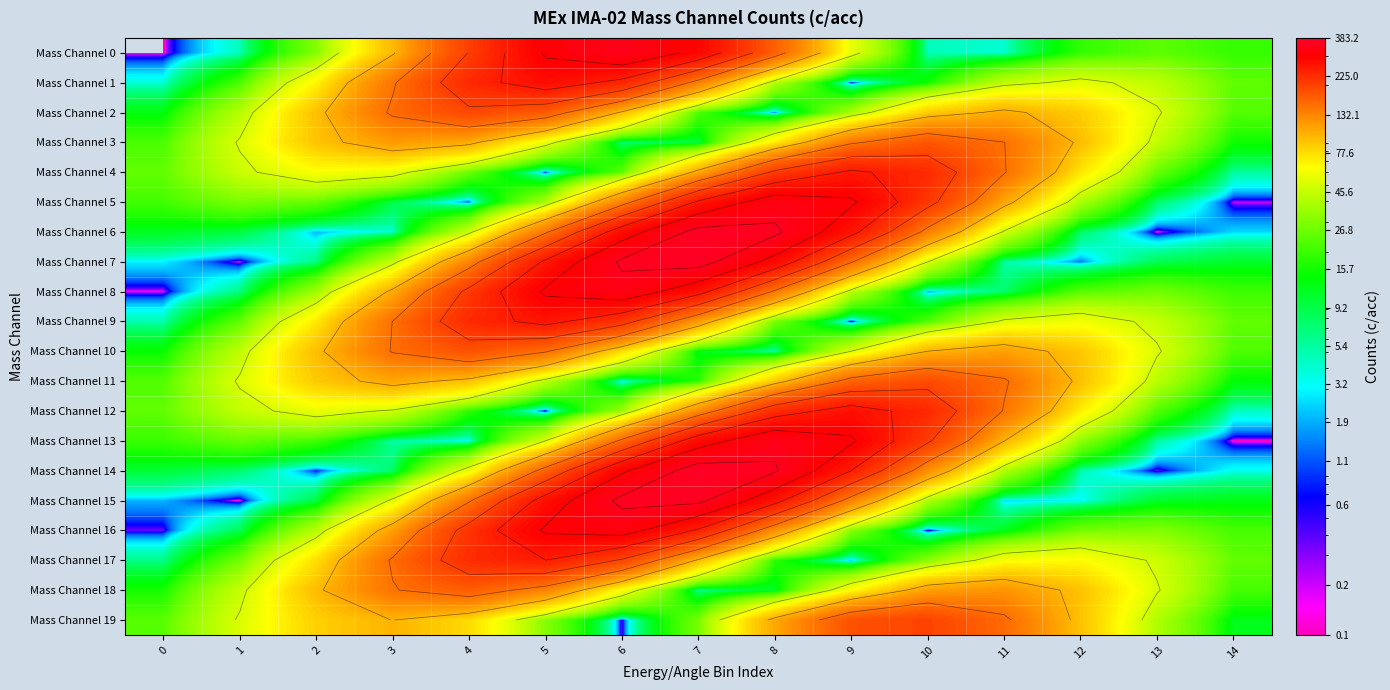

True or false: Mass Channel 2 has a value of 232.6 at 5.

False